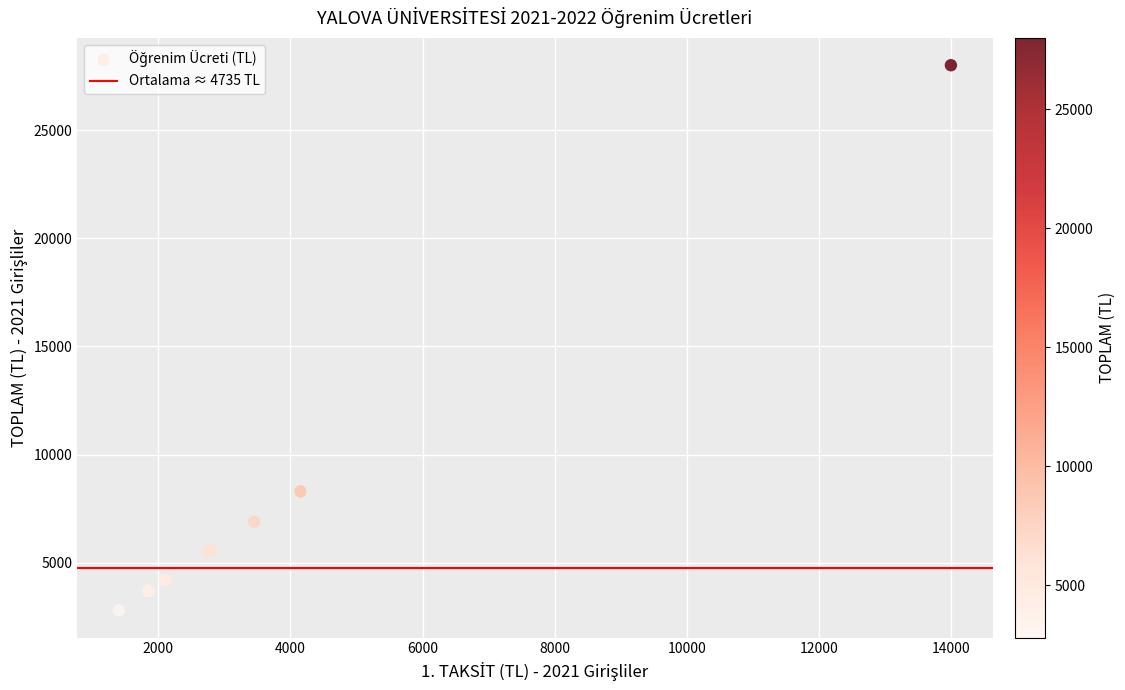

What Y value in the scatter plot is closest to 15400?

8300